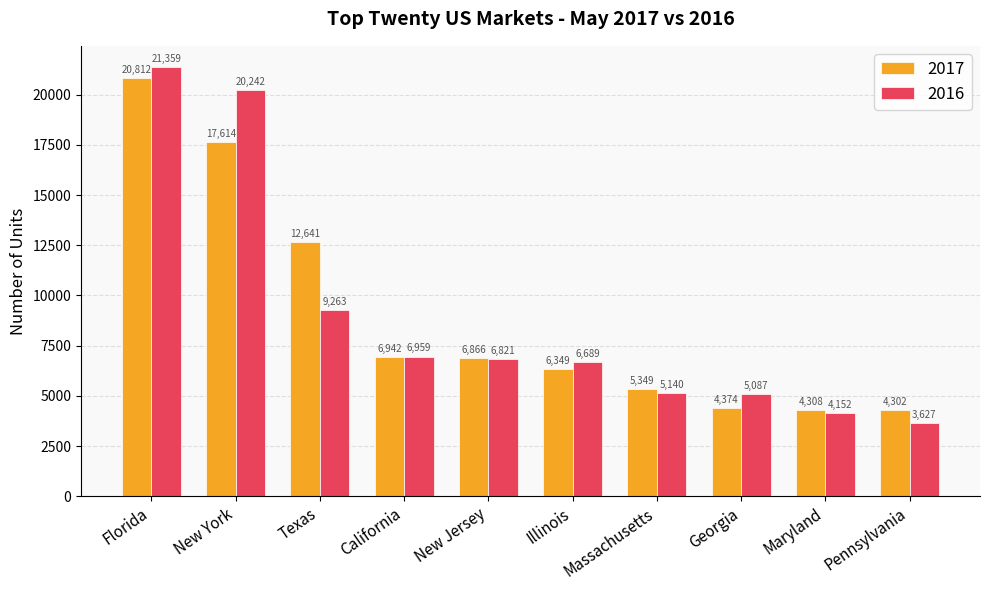

At which category is the sum across all series the highest?

Florida